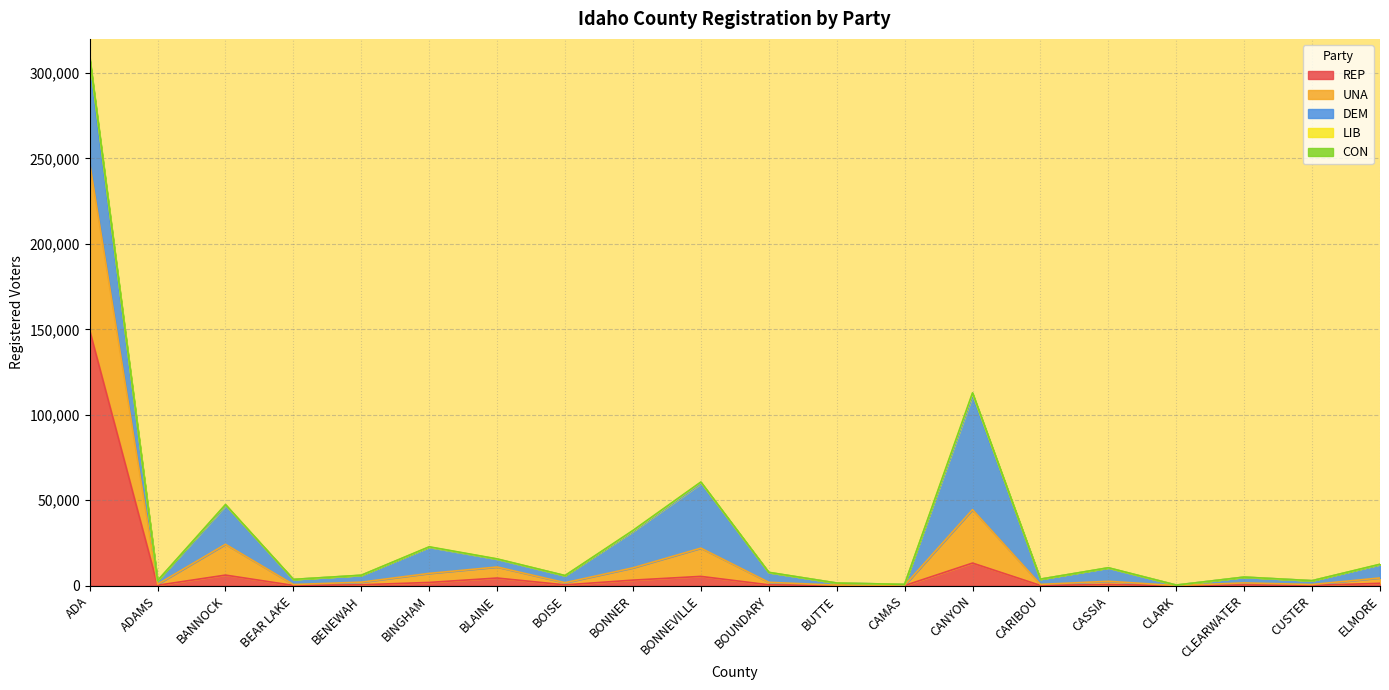

Count the number of categories in the chart.

20